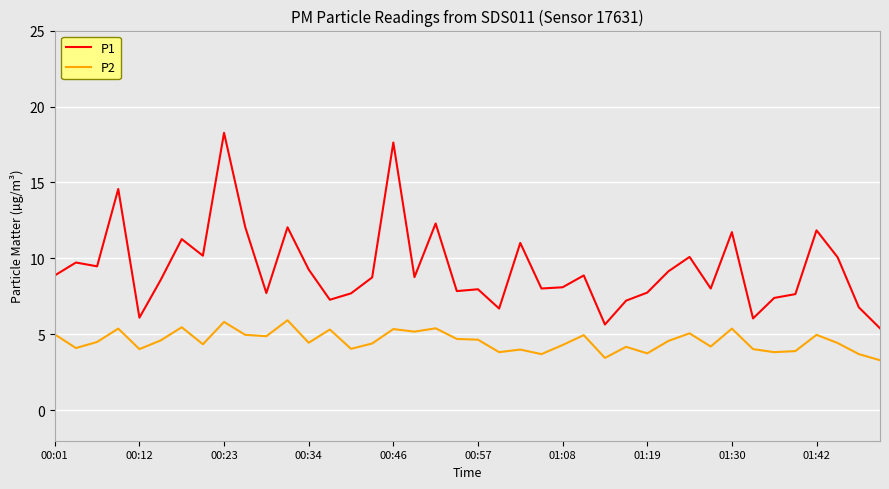

What is the difference between the second highest and second lowest values in the P1 series?

12.0